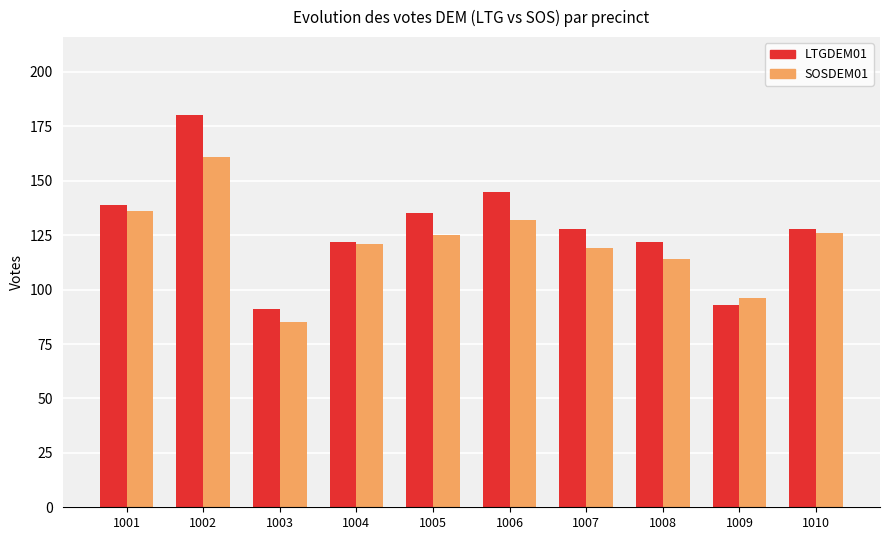

At 1003, list the series in order from largest to smallest.

LTGDEM01, SOSDEM01